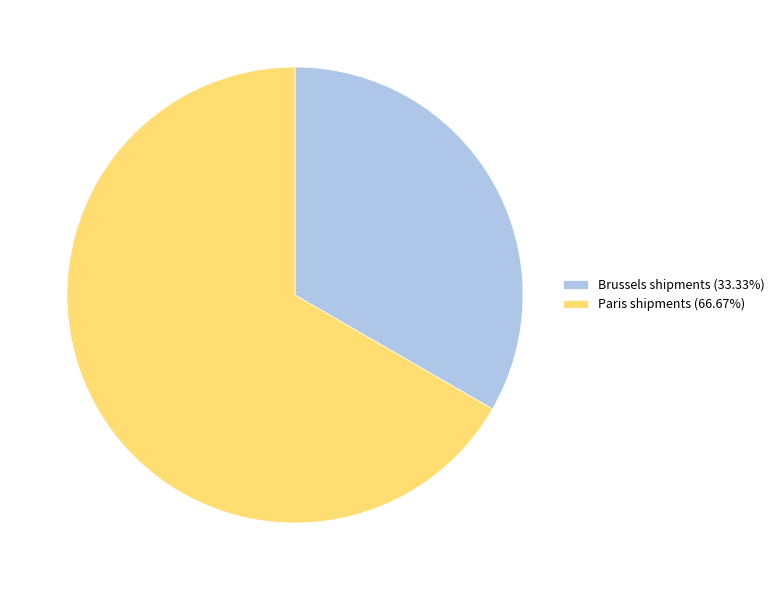

Which category has the biggest portion of the pie?

Paris shipments